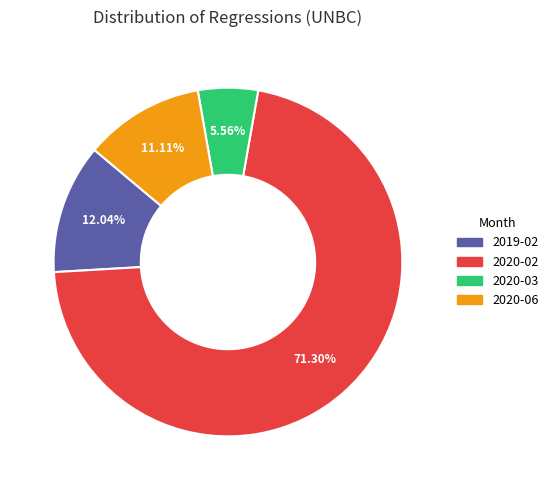

To the nearest percent, what is the difference between the 2020-06 and 2019-02 slice percentages?

1%